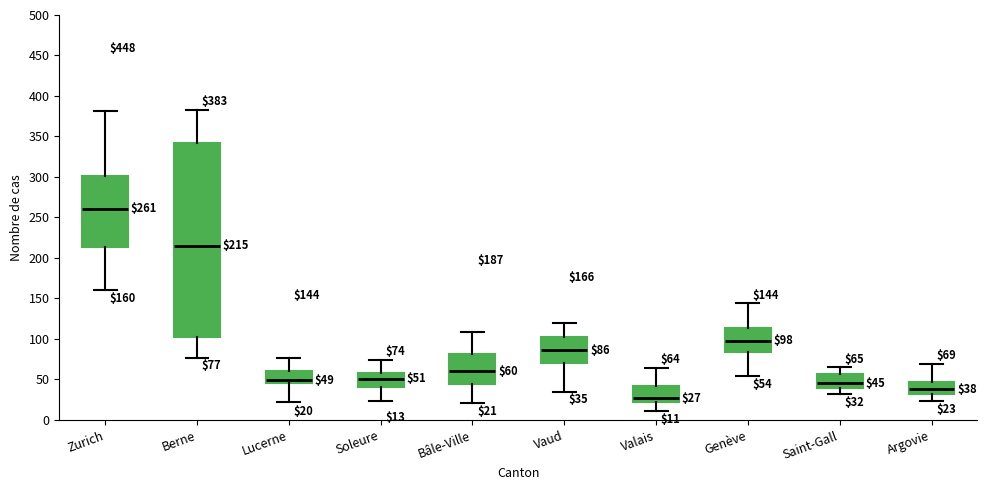

Which box's median line is the lowest?

Valais